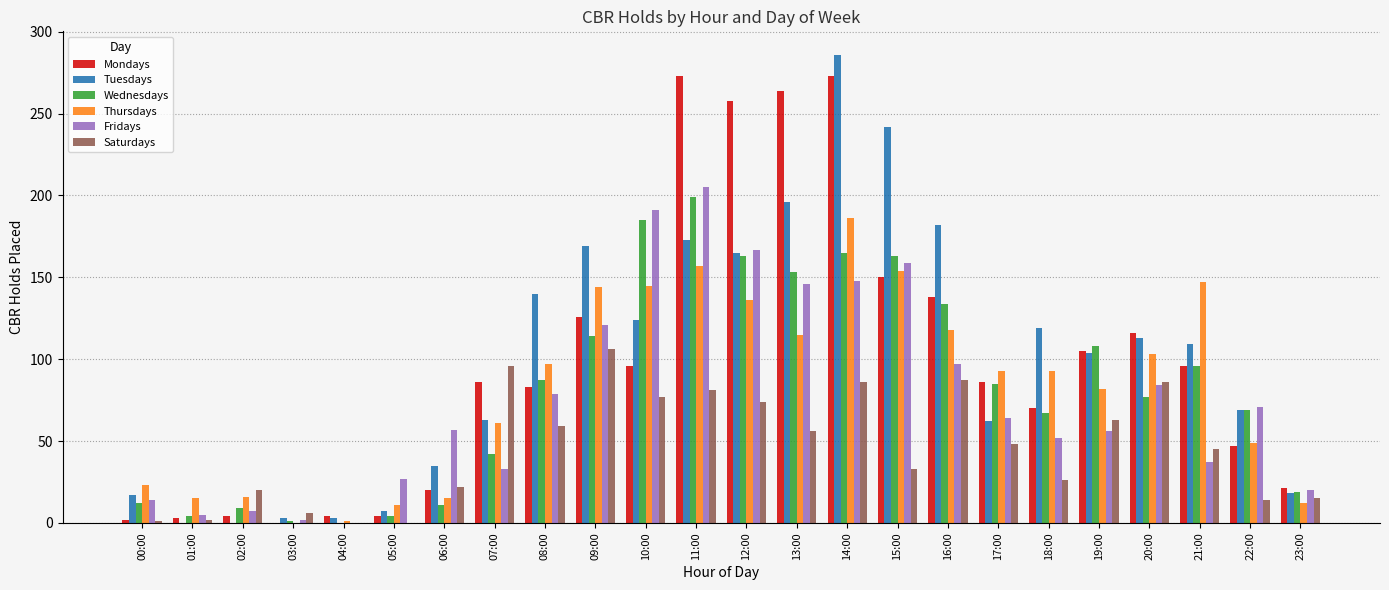

At which category is the sum across all series the highest?

14:00